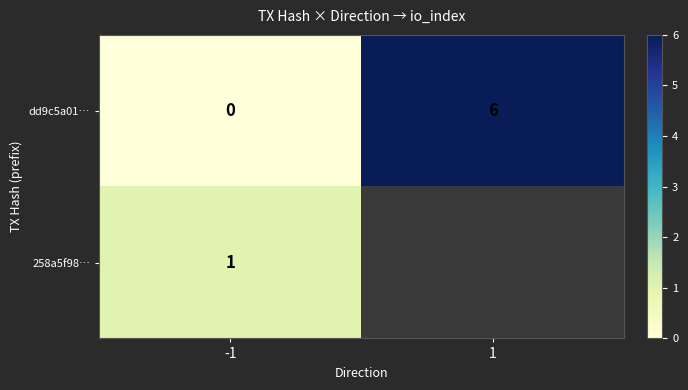

Which has a higher value, 1 or -1?

1